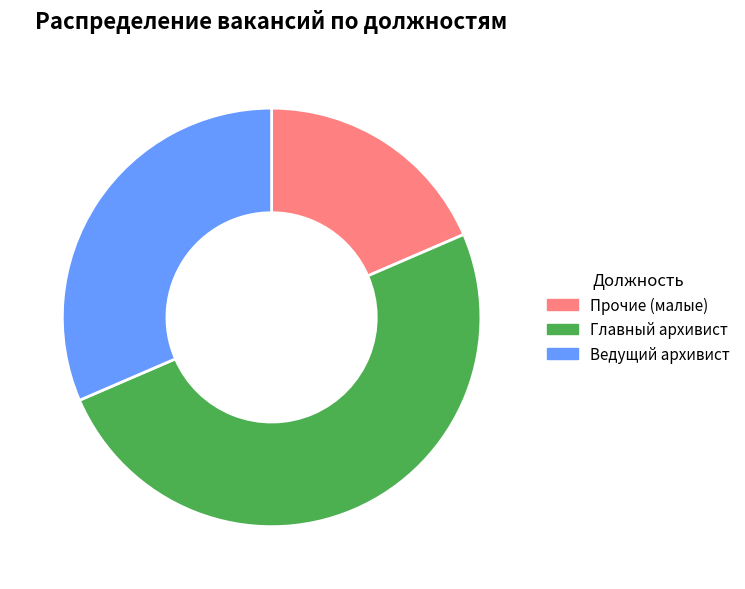

Rank the categories by value from highest to lowest.

Главный архивист, Ведущий архивист, Прочие (малые)